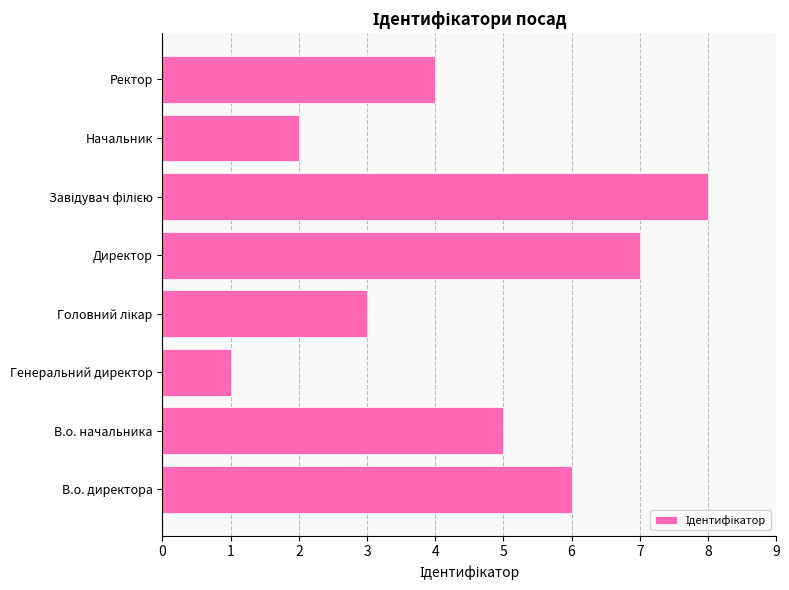

What is the approximate value at В.о. начальника?

5